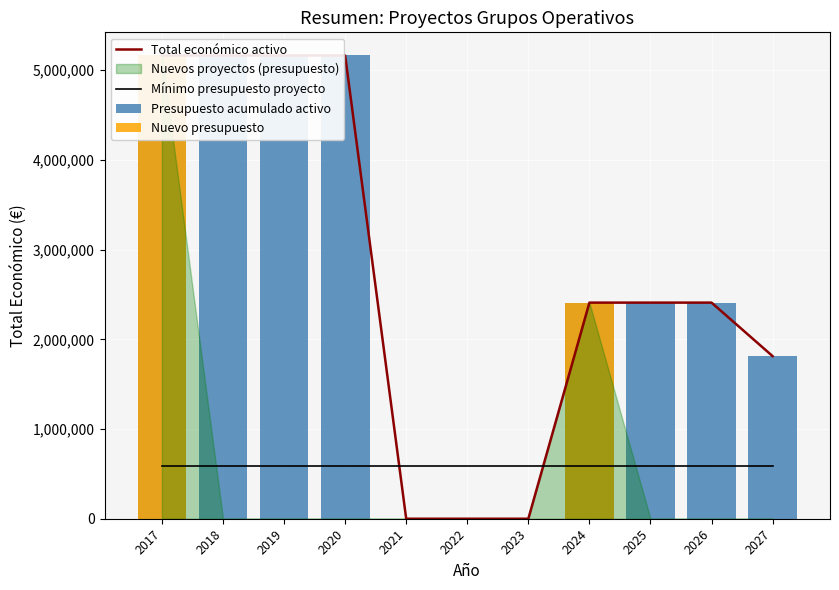

Between 2021 and 2025, which is larger?

2025